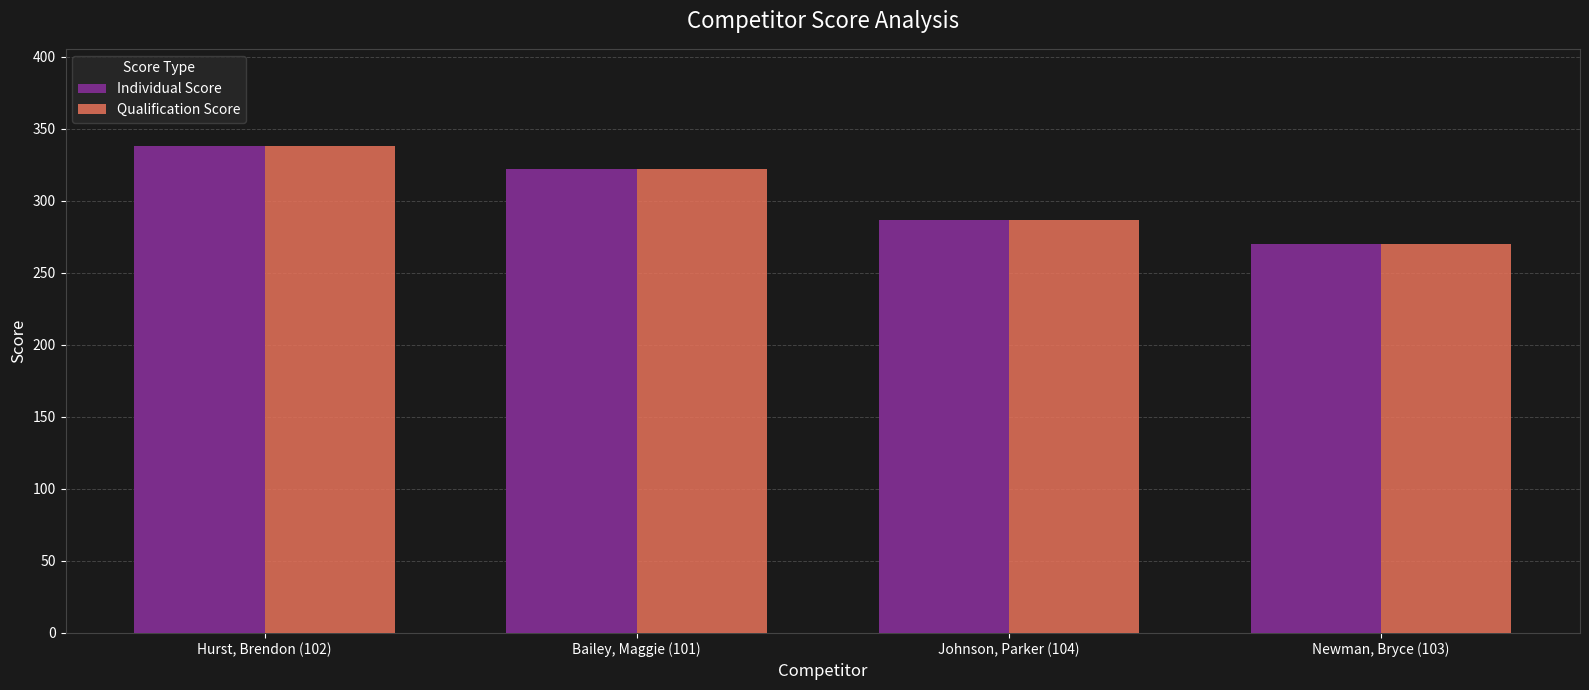

At which category is the sum across all series the highest?

Hurst, Brendon (102)